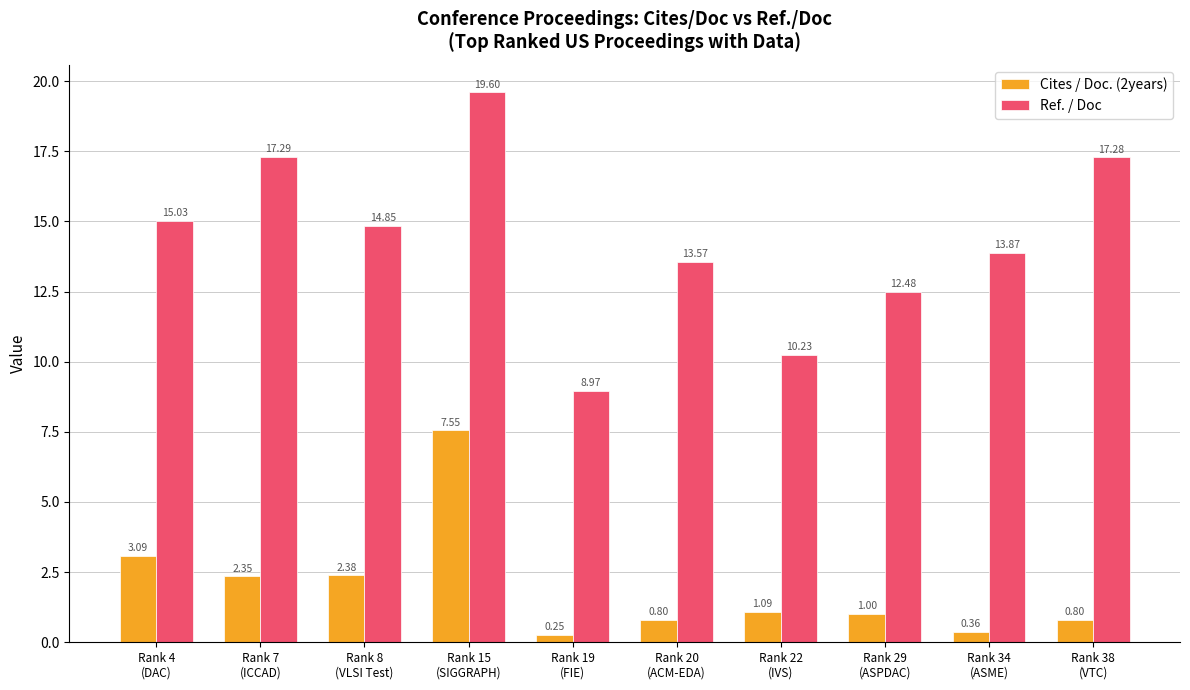

What position from the right is Rank 19
(FIE)?

6